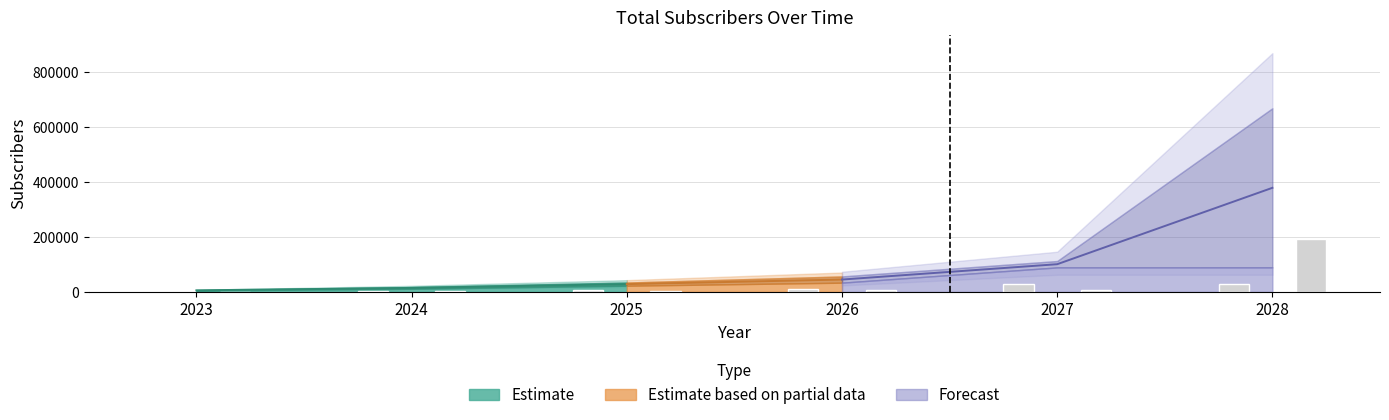

Are the bars horizontal?

No